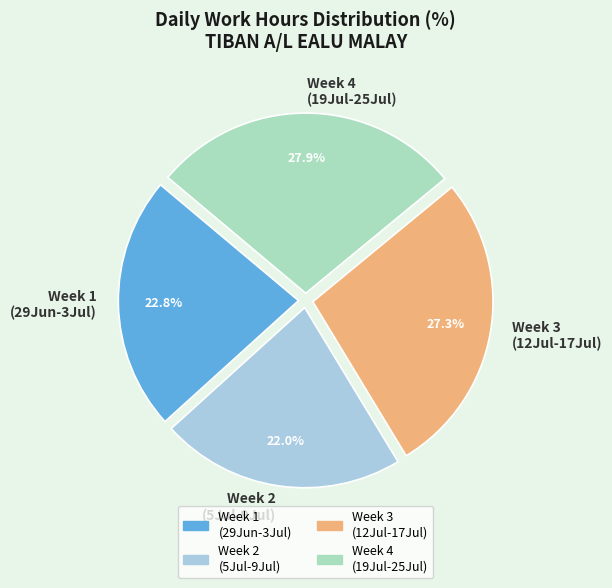

Which slice is the smallest?

Week 2 (5Jul-9Jul)